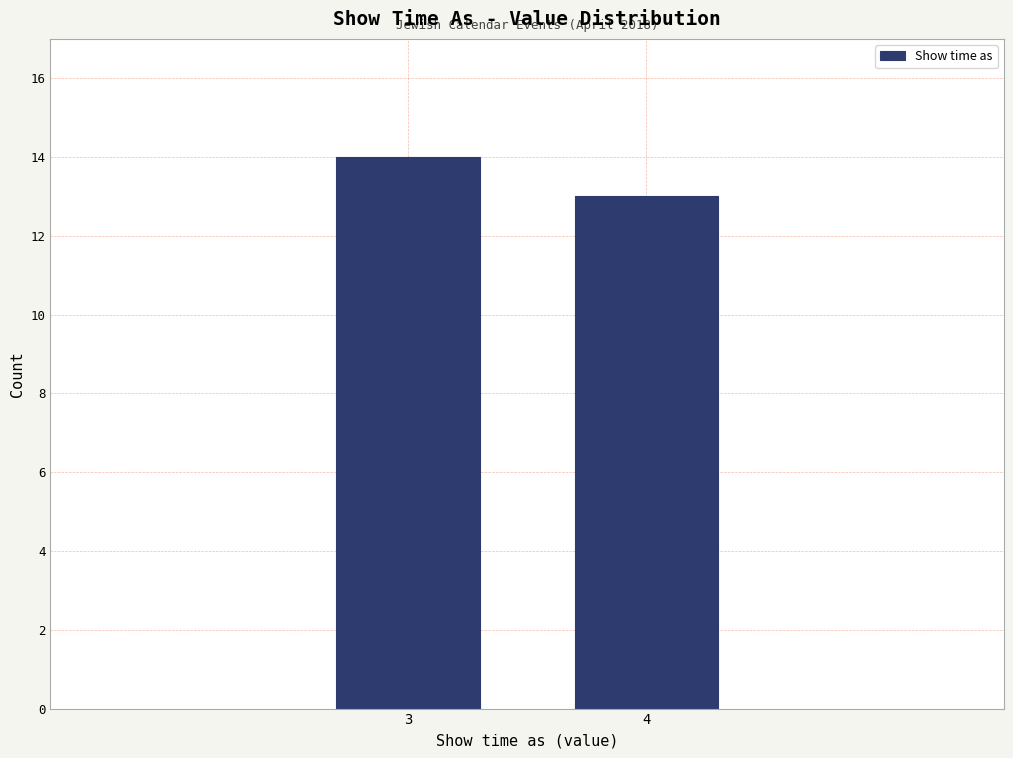

Reading right to left, extract all data points from this chart.

13	14